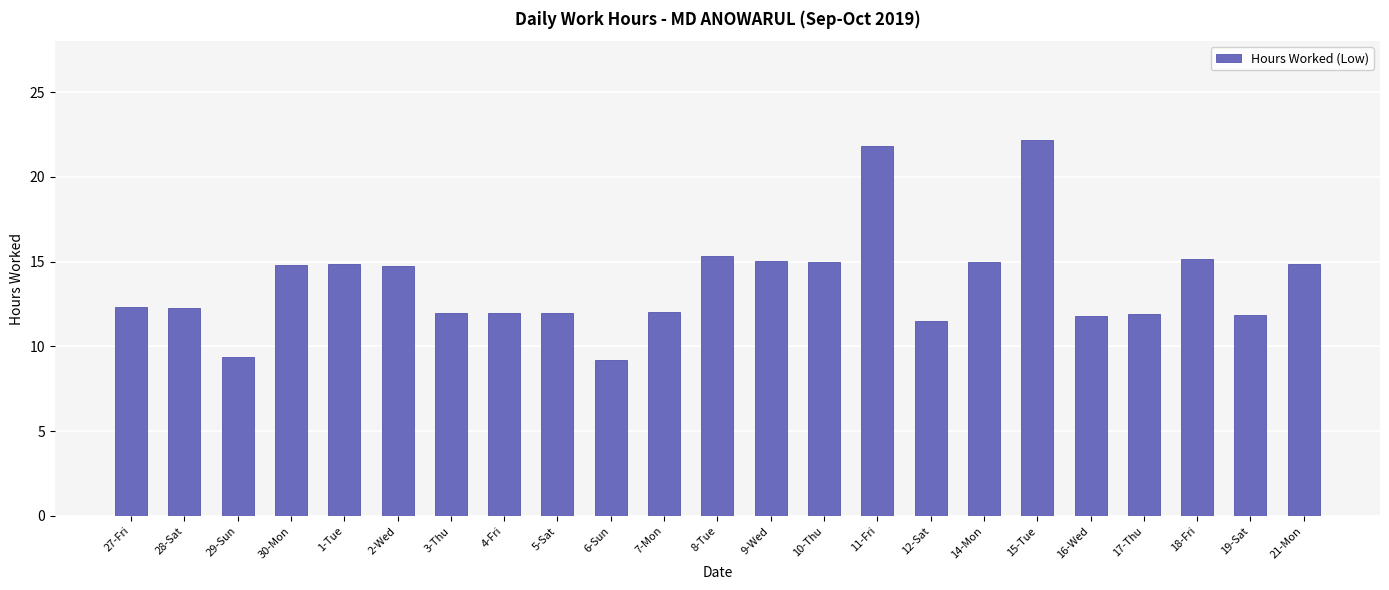

What is the sum of all values?

316.9